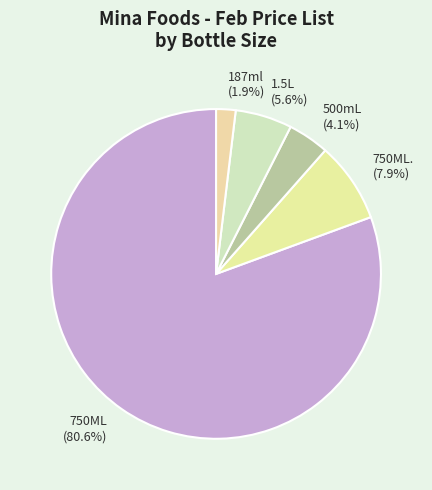

To the nearest percent, what is the difference between the 750ML and 187ml slice percentages?

79%